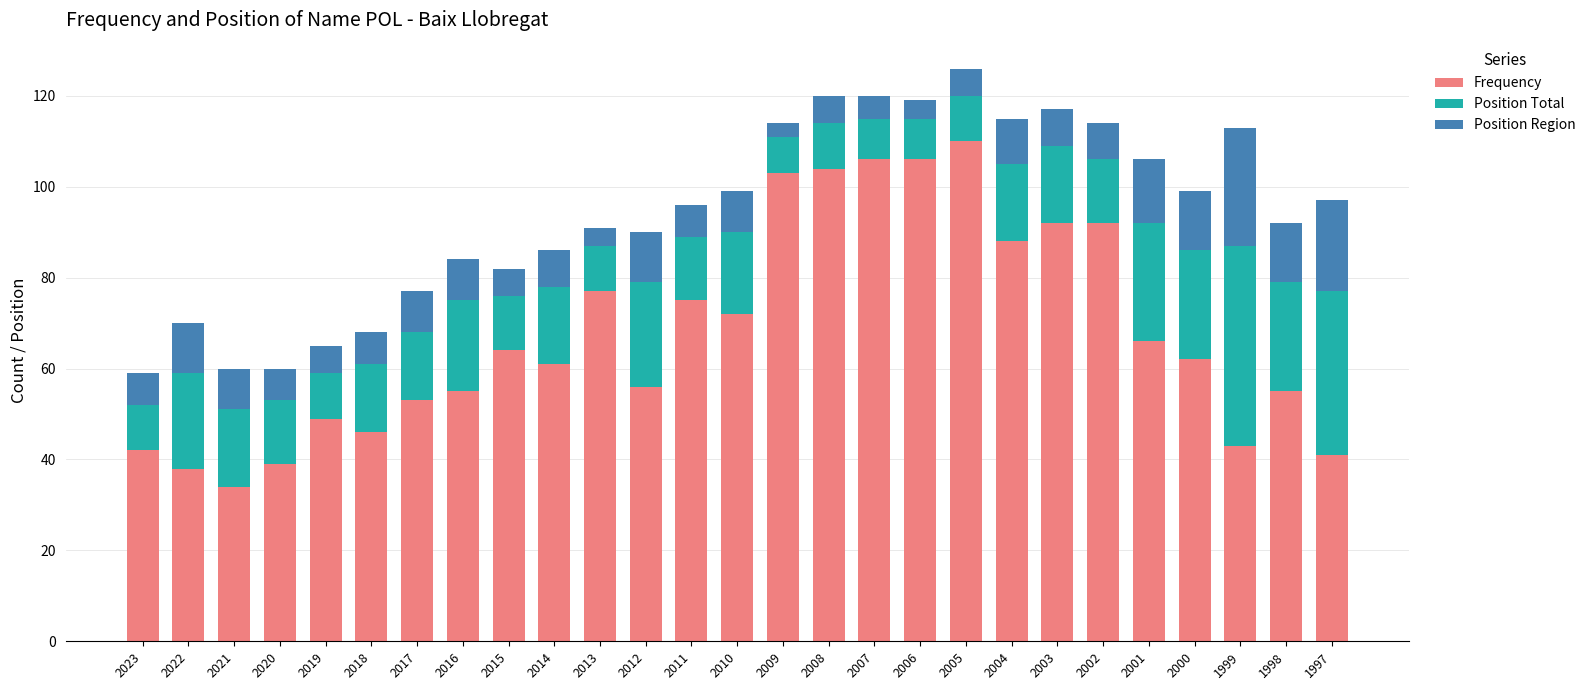

True or false: Frequency has a value of 140 at 2006.

False